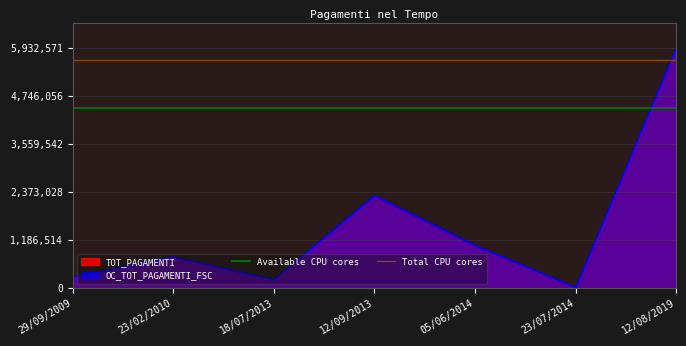

True or false: Total CPU cores has a value of 3720929.2 at 29/09/2009.

False